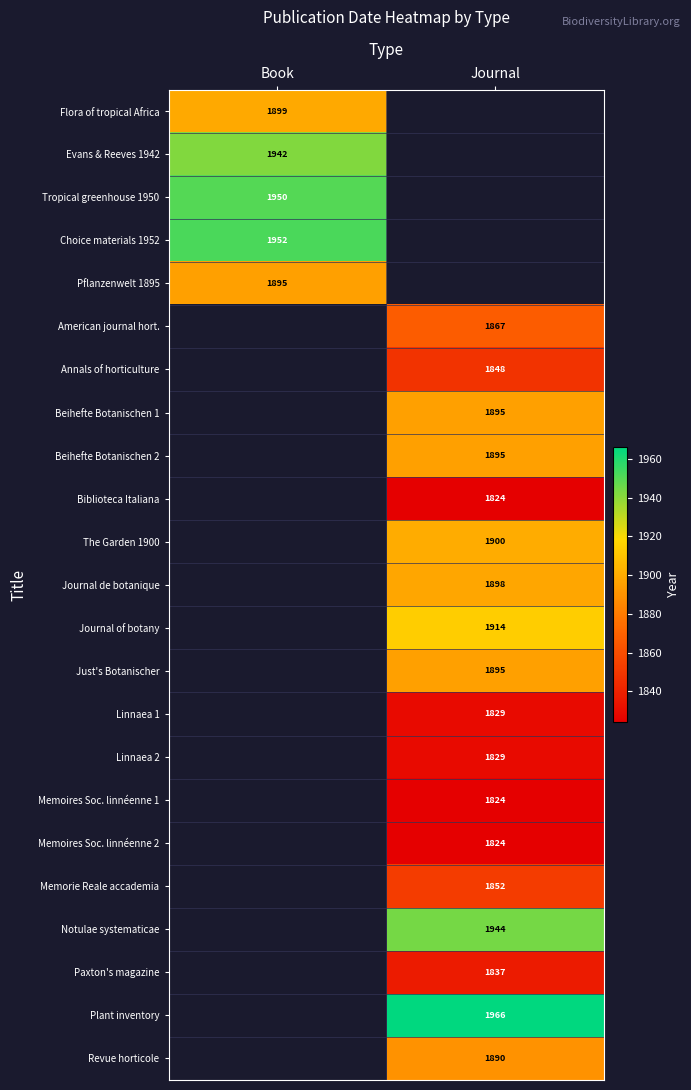

Between Book and Journal, which is larger?

Journal